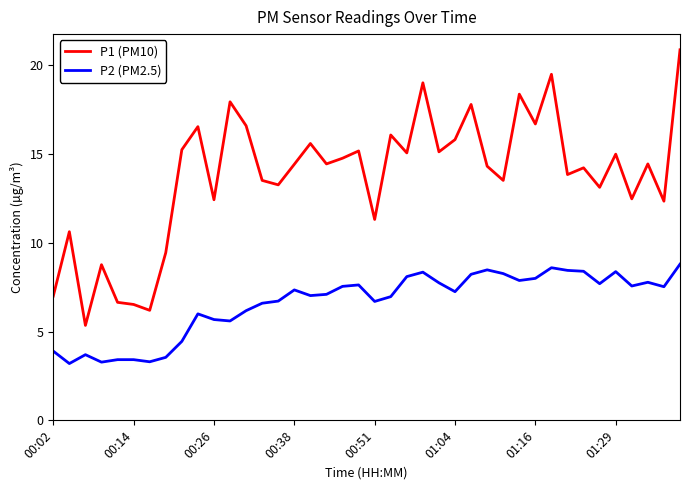

What is the difference between the maximum and second lowest values in the P2 (PM2.5) series?

5.5